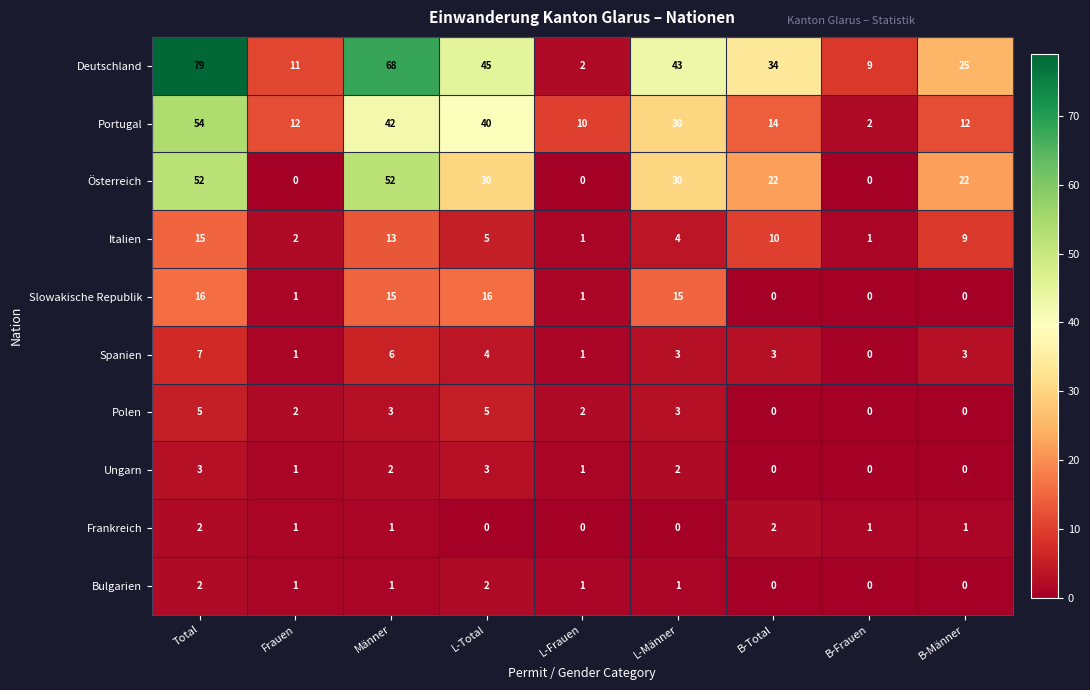

What is the sum of all Polen values?

20